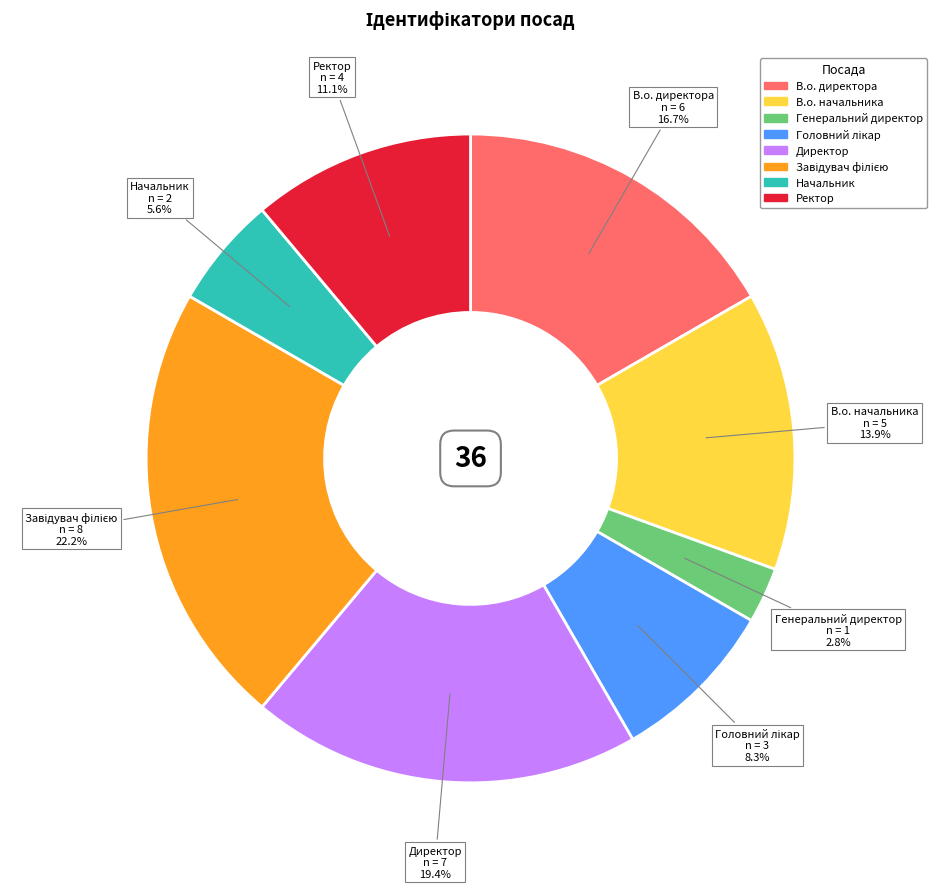

Which slice is the smallest?

Генеральний директор